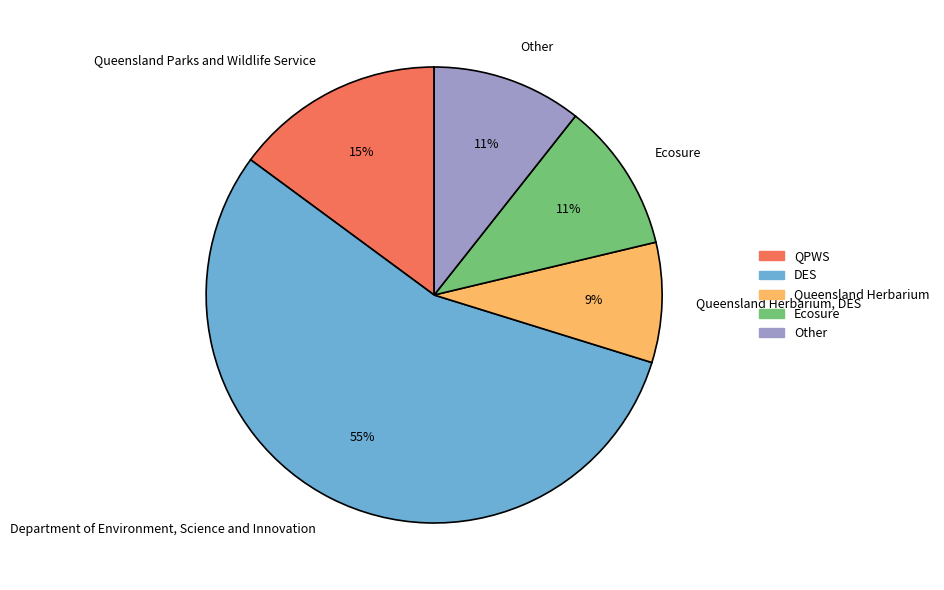

To the nearest percent, what is the average slice percentage?

20%